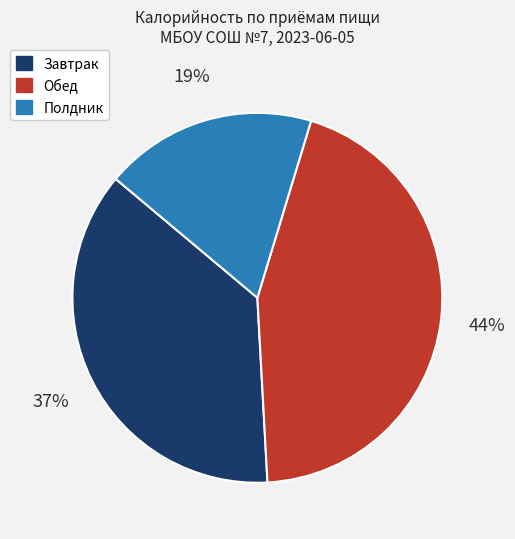

To the nearest percent, what is the average slice percentage?

33%